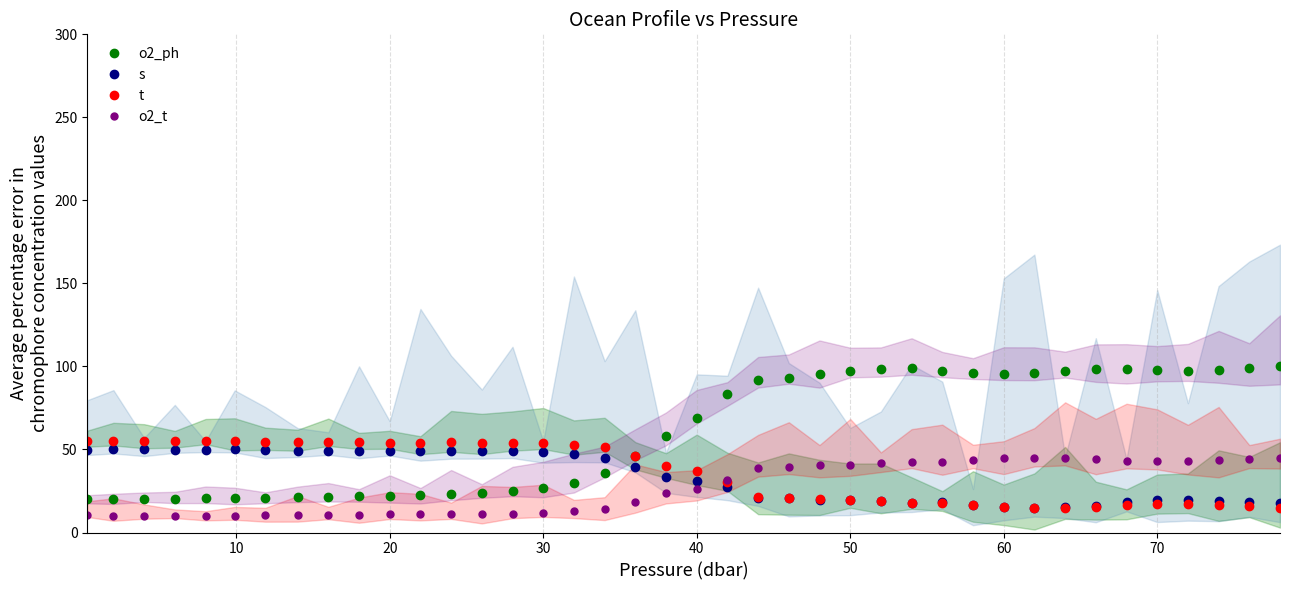

Where is t nearest to the value 35?

40